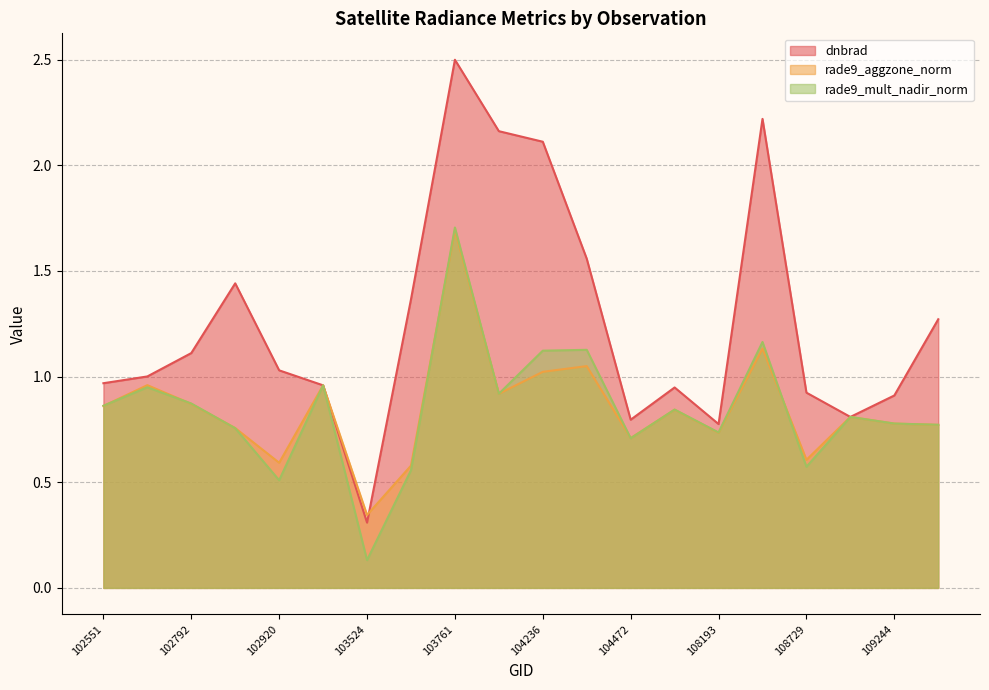

Which series has the largest total across all categories?

dnbrad